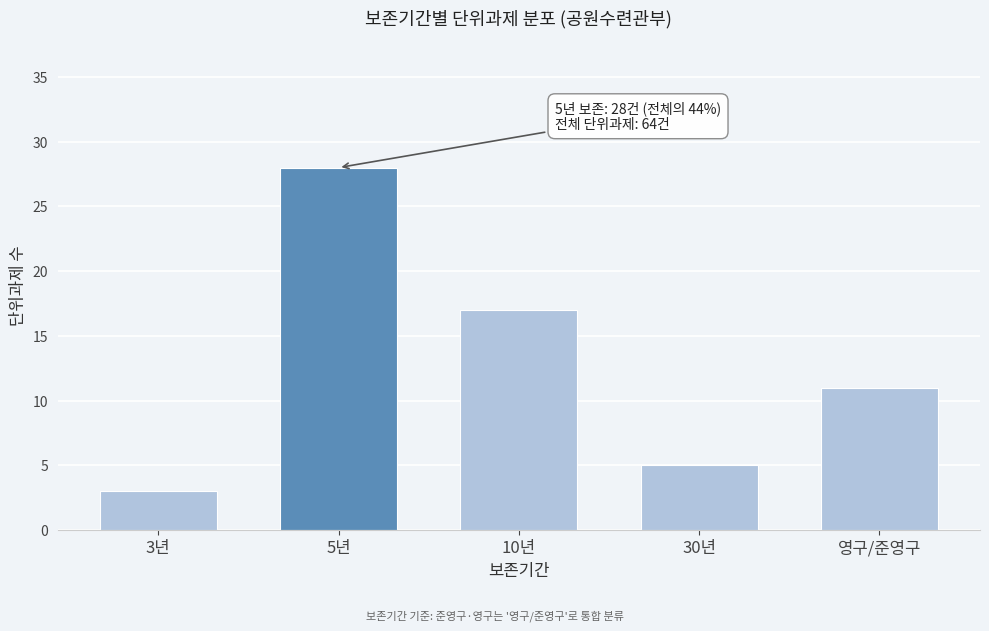

Reading left to right, list all the values displayed in this chart.

3년=3	5년=28	10년=17	30년=5	영구/준영구=11